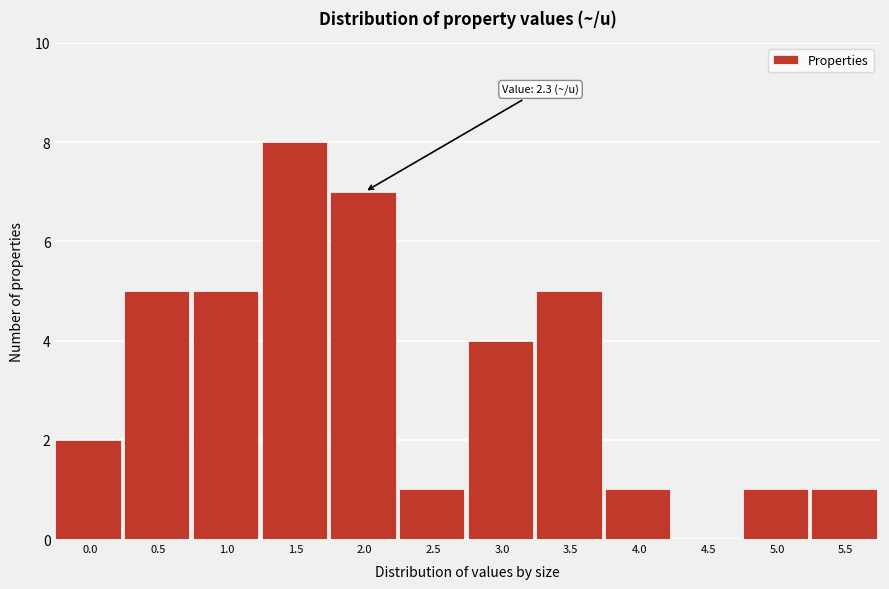

Reading right to left, extract all data points from this chart.

5.5=1	5.0=1	4.5=0	4.0=1	3.5=5	3.0=4	2.5=1	2.0=7	1.5=8	1.0=5	0.5=5	0.0=2